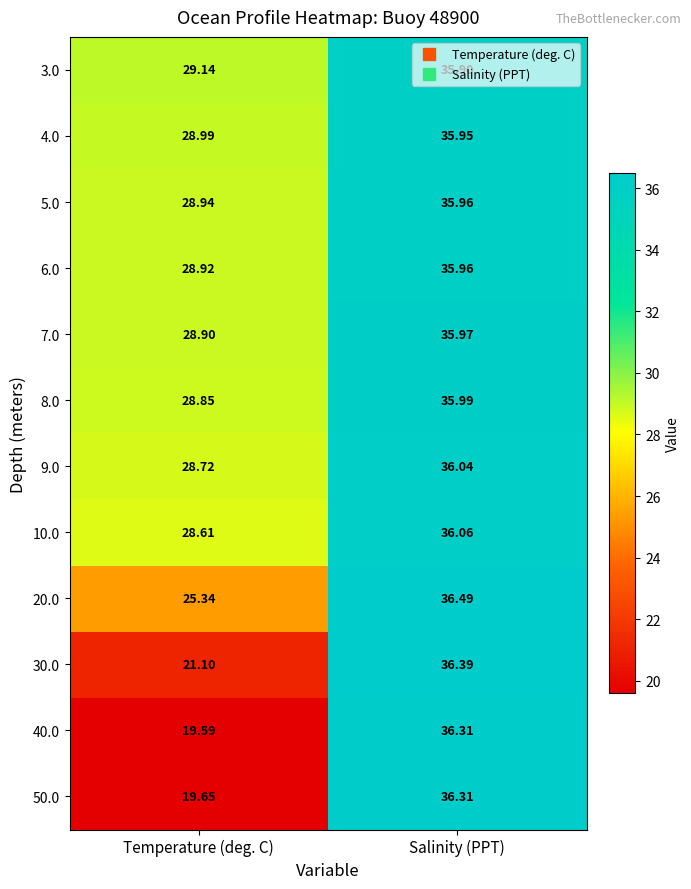

What is the minimum value shown in the chart?

19.6